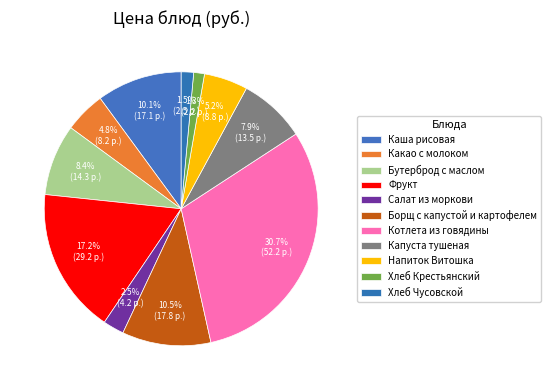

Which has a higher value, Салат из моркови or Хлеб Крестьянский?

Салат из моркови